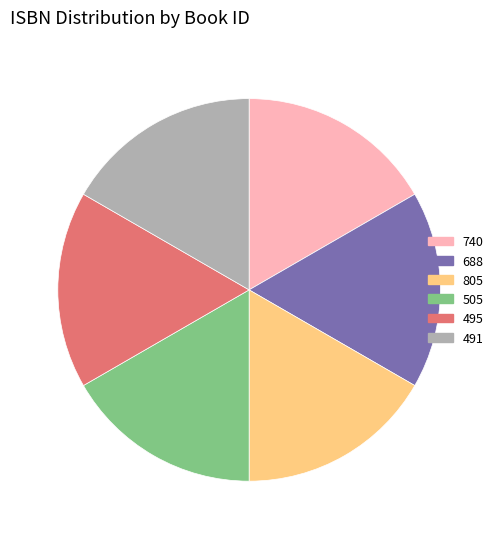

What is the ratio of the value at 495 to the value at 505?

1.0